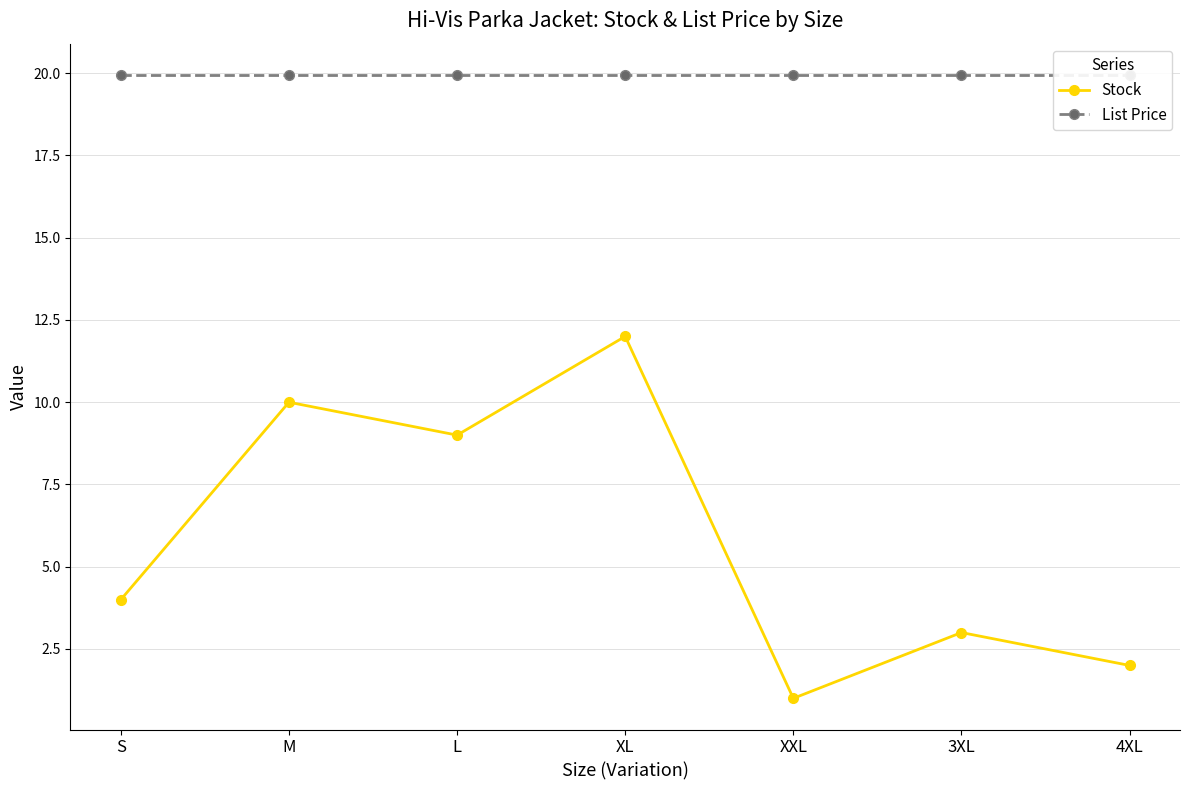

Is this an area chart (filled region under the line)?

No